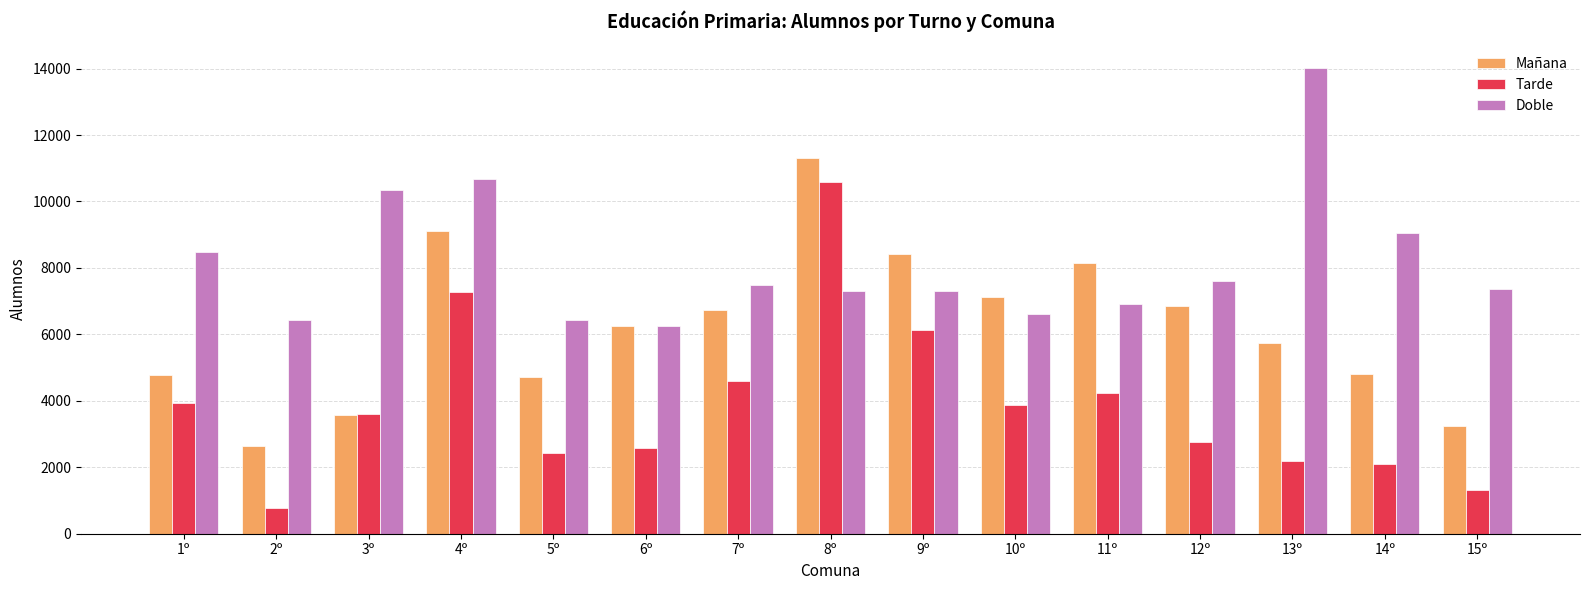

Where is Tarde nearest to the value 5681?

9º